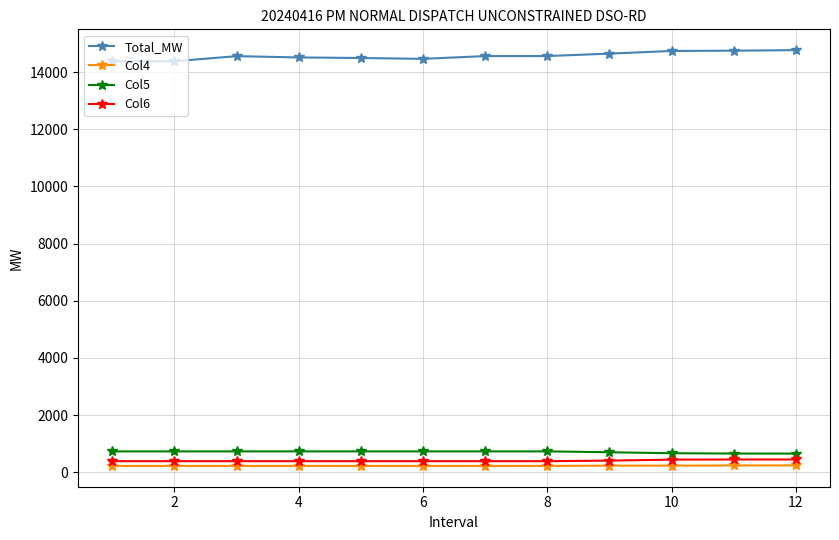

What is the average value of the Col5 series?

713.2